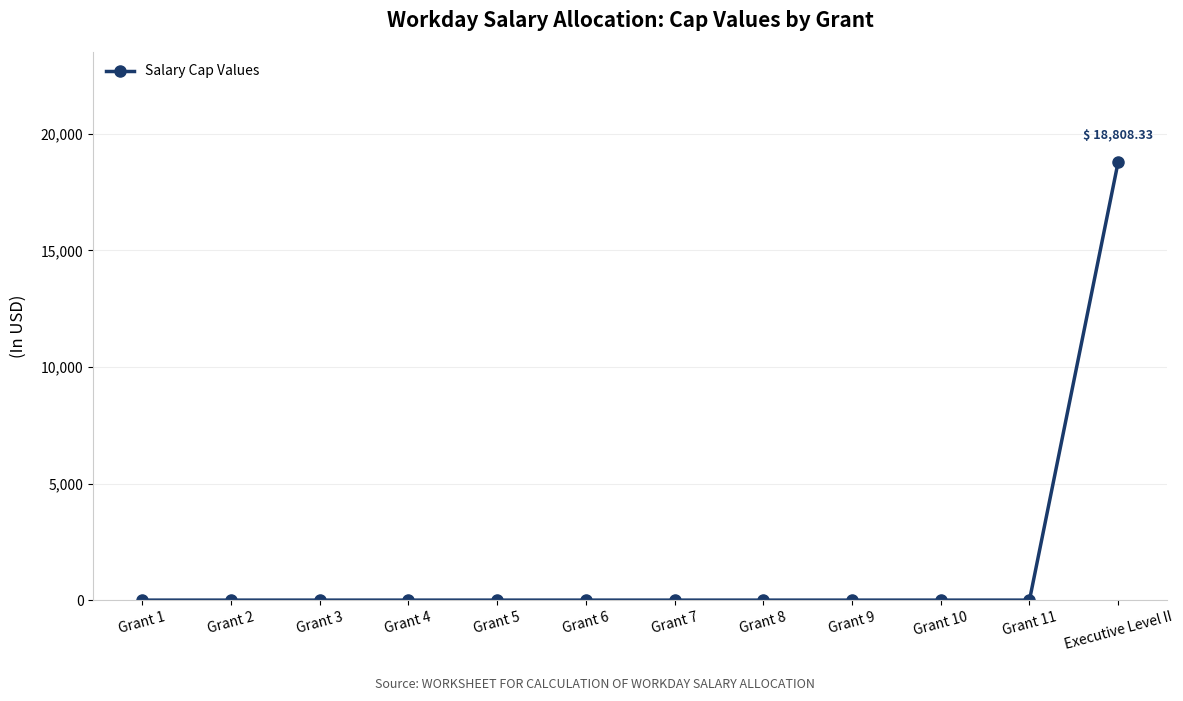

The value at Grant 1 is 0.0. True or false?

True